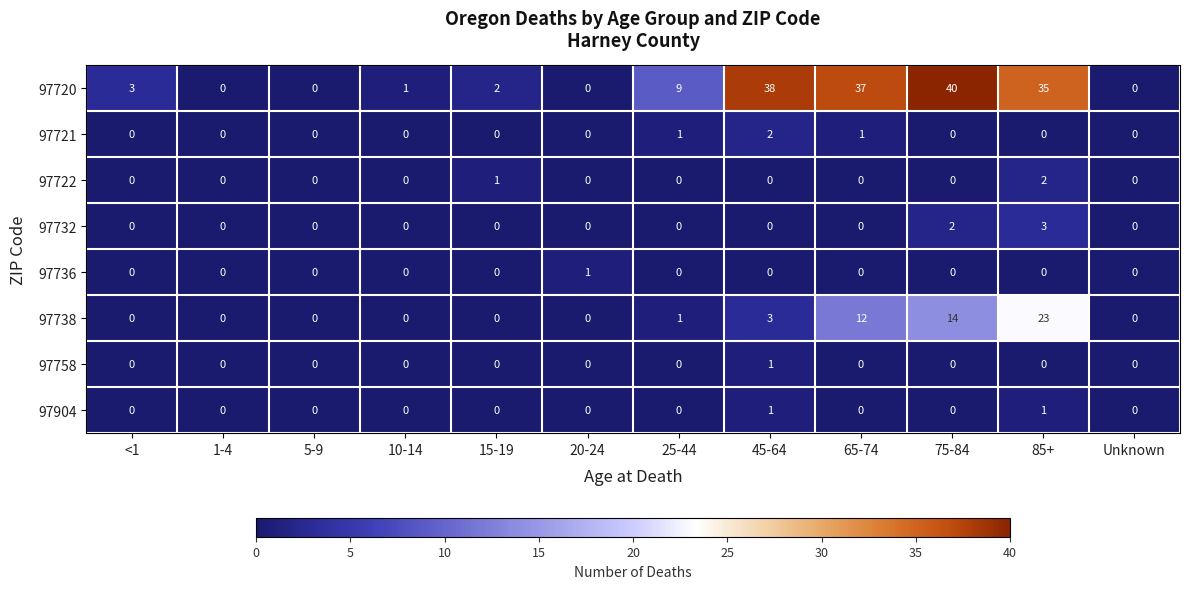

Where is 97722 nearest to the value 1?

15-19